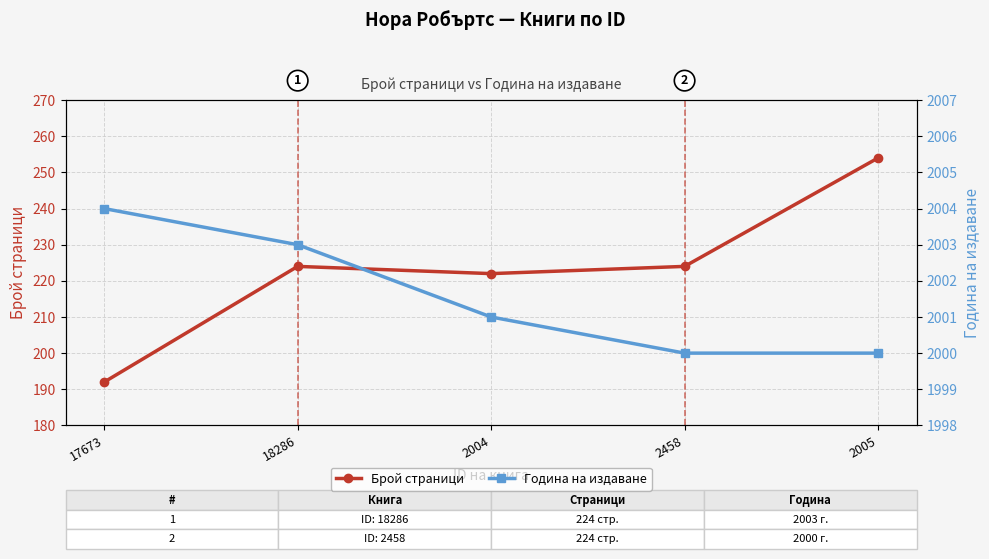

What is the sum of all Брой страници values?

1116